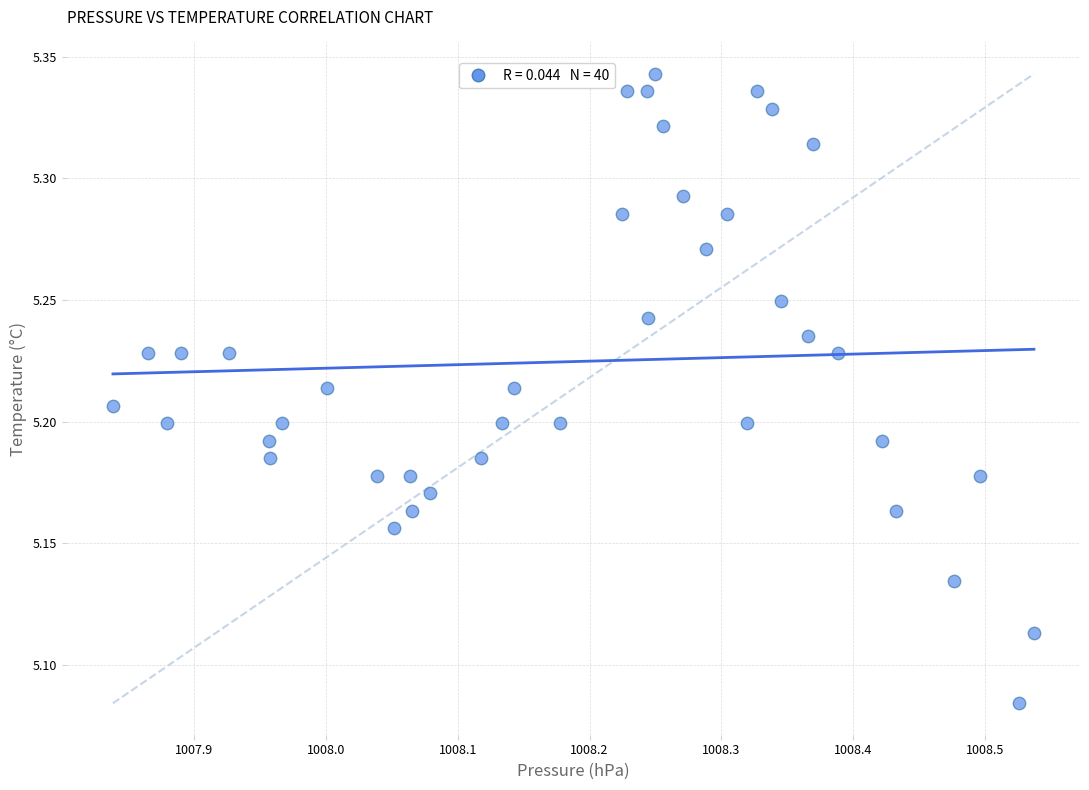

What is the range of X values (max minus min)?

0.7